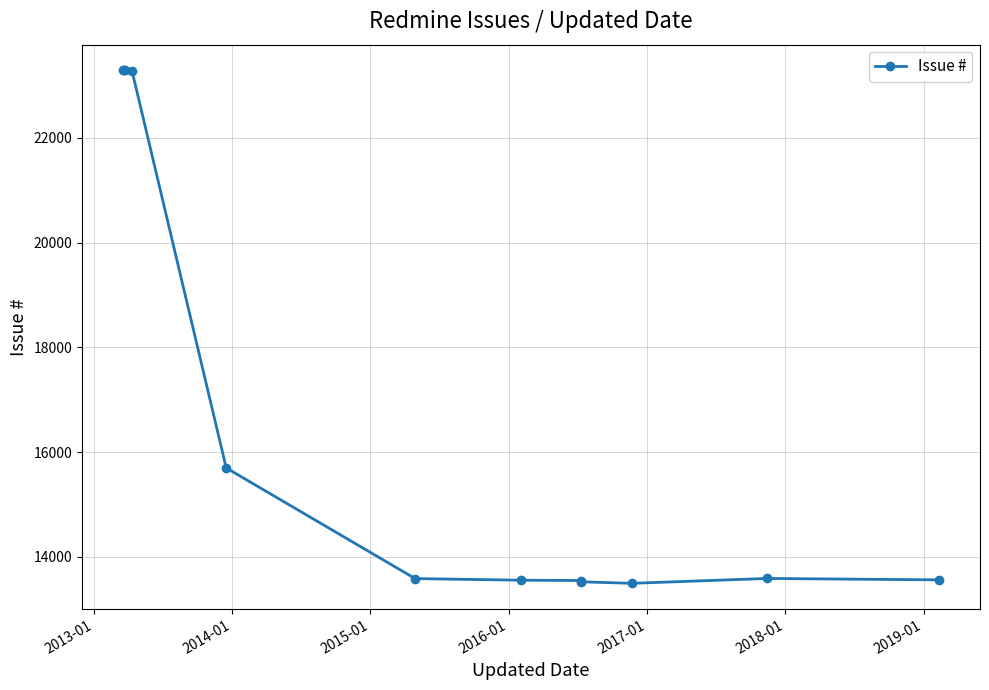

What is the minimum value shown in the chart?

13495